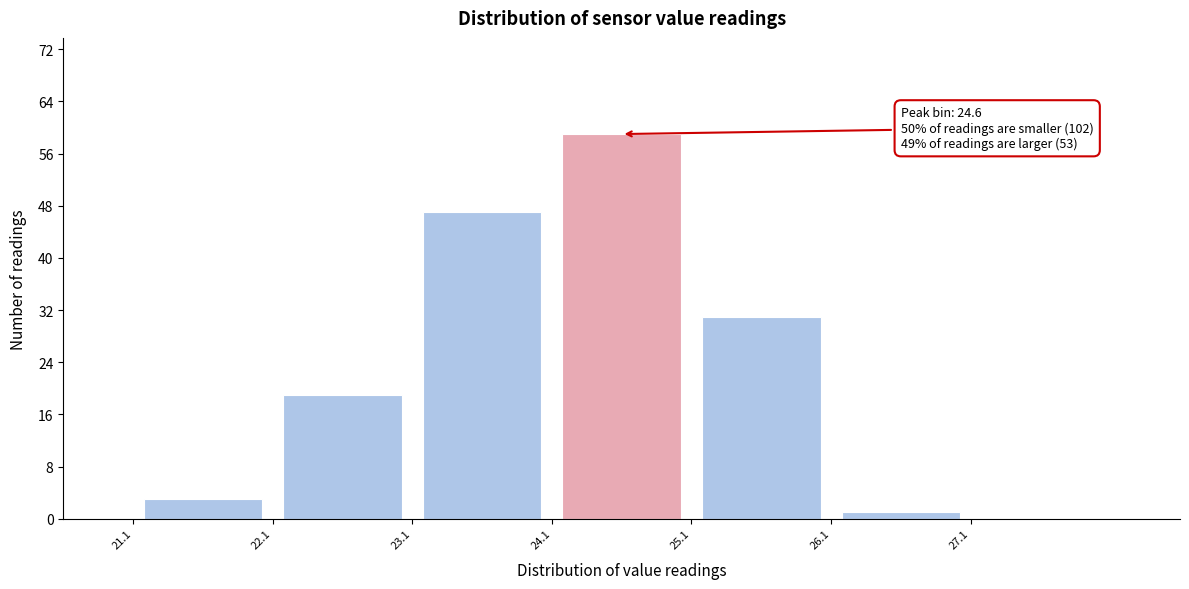

Over which range of the x-axis is the bar tallest?

24.05 to 25.05